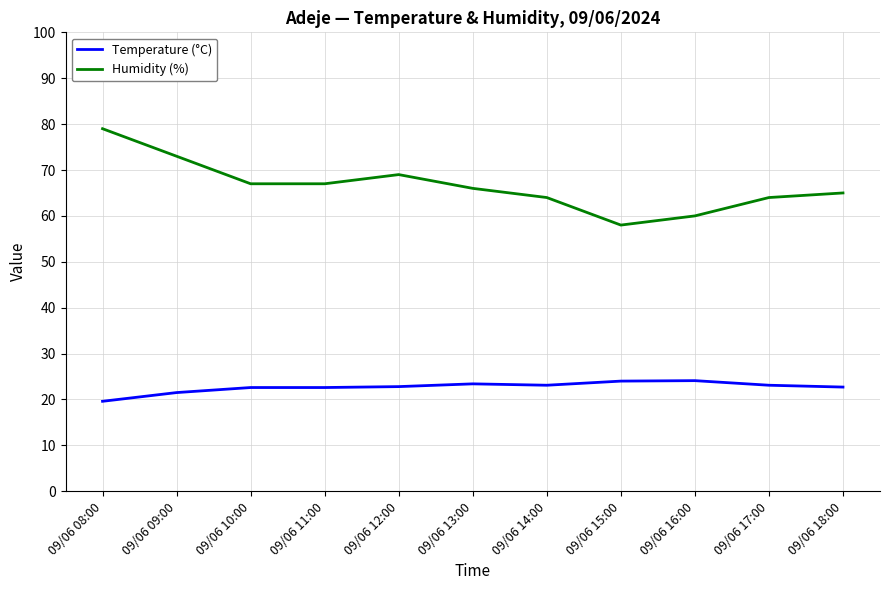

Does the chart display data point markers on the line(s)?

No